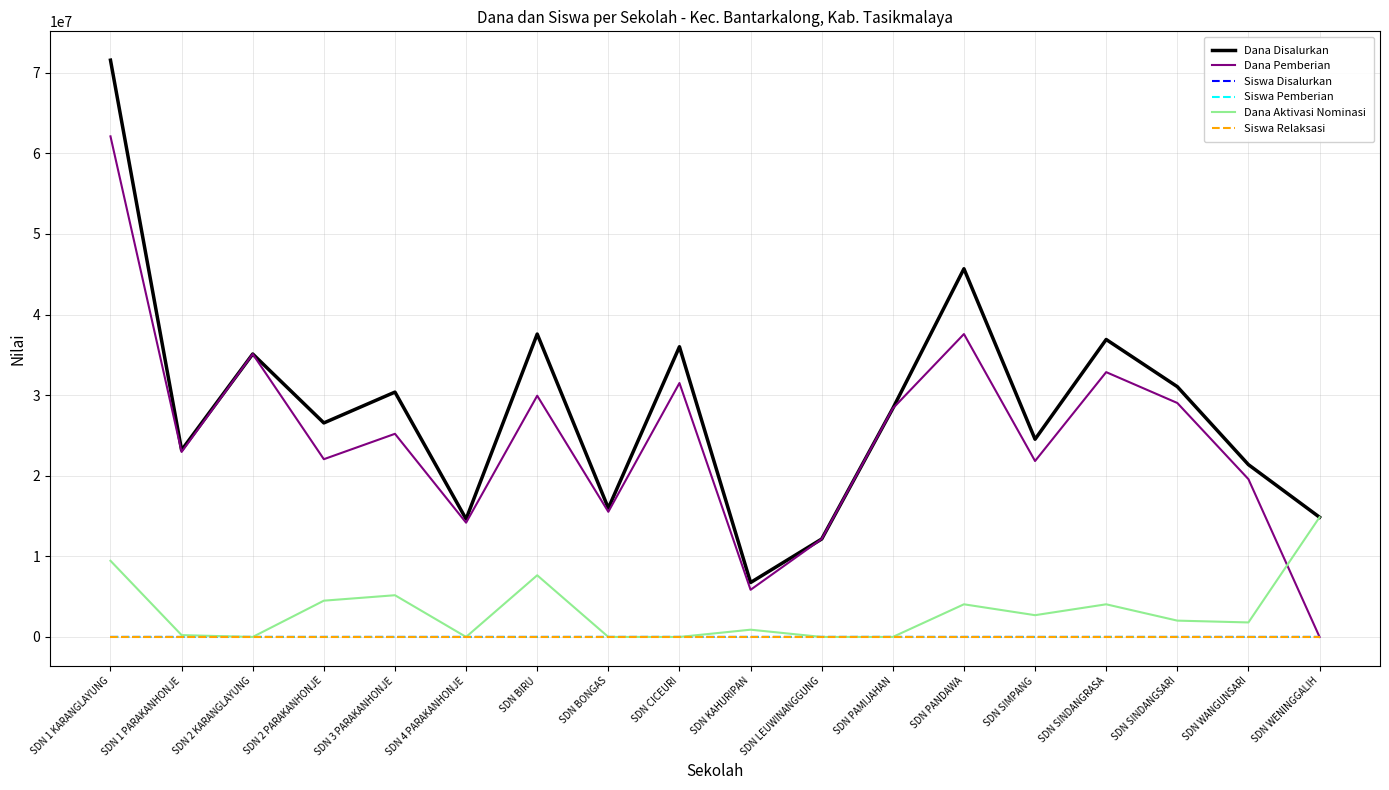

Which category has the highest value in the Dana Pemberian series?

SDN 1 KARANGLAYUNG